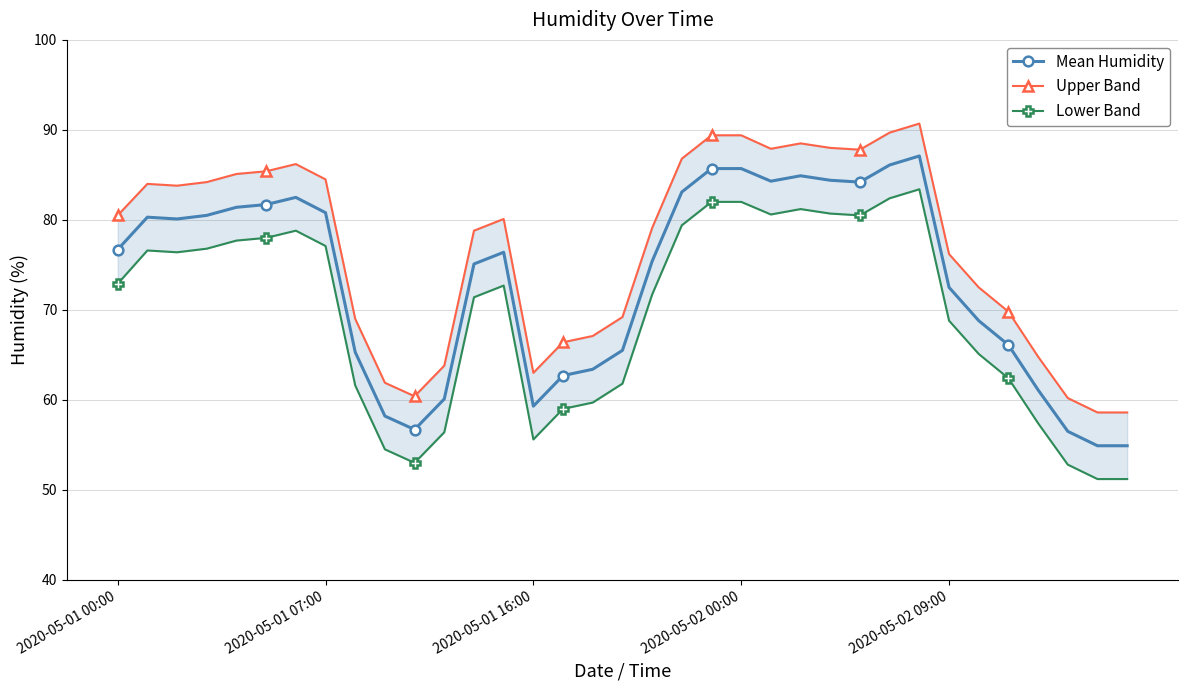

How many lines are shown in the chart?

3